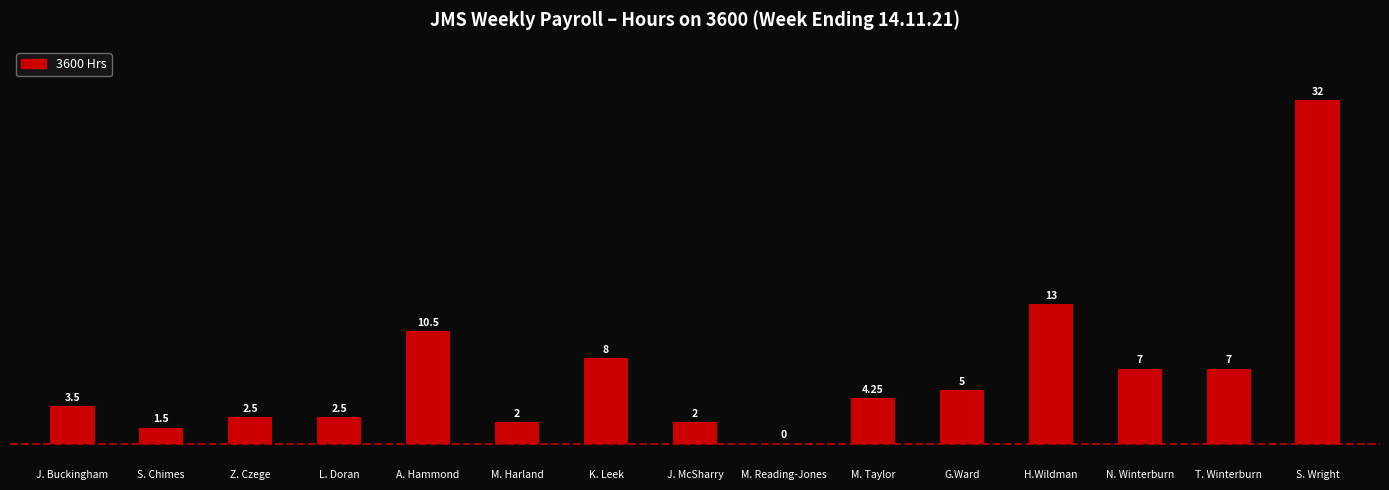

True or false: the data shows 1.5 at S. Chimes.

True